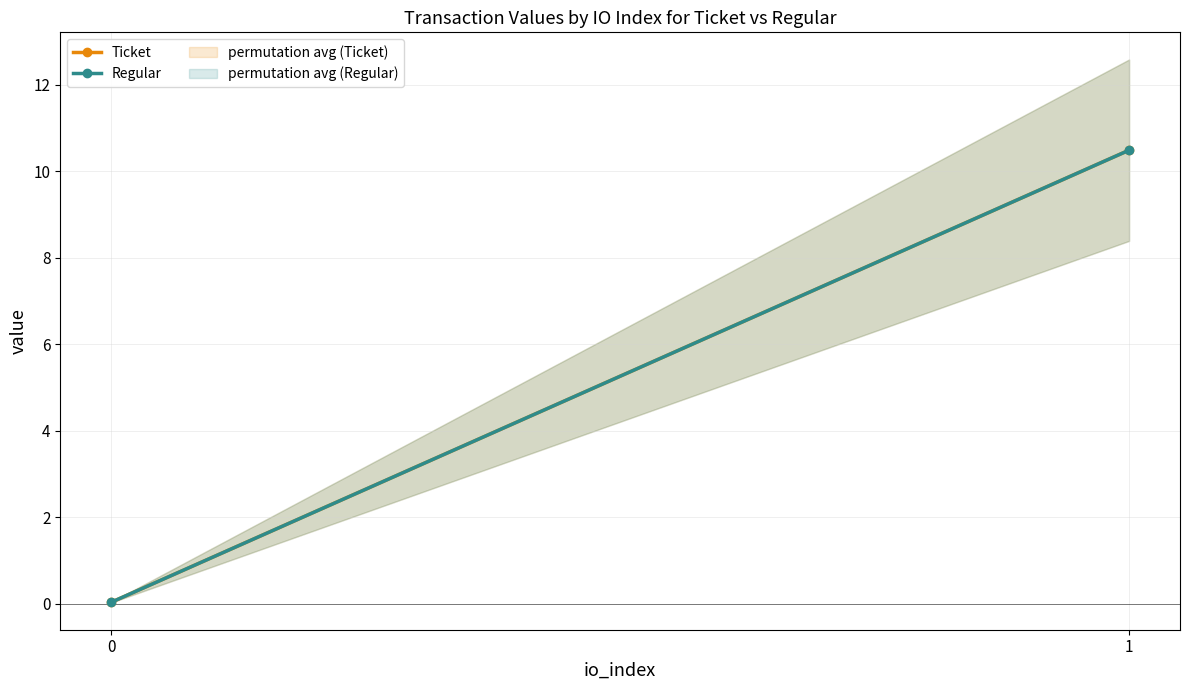

Does the chart have visible grid lines?

Yes